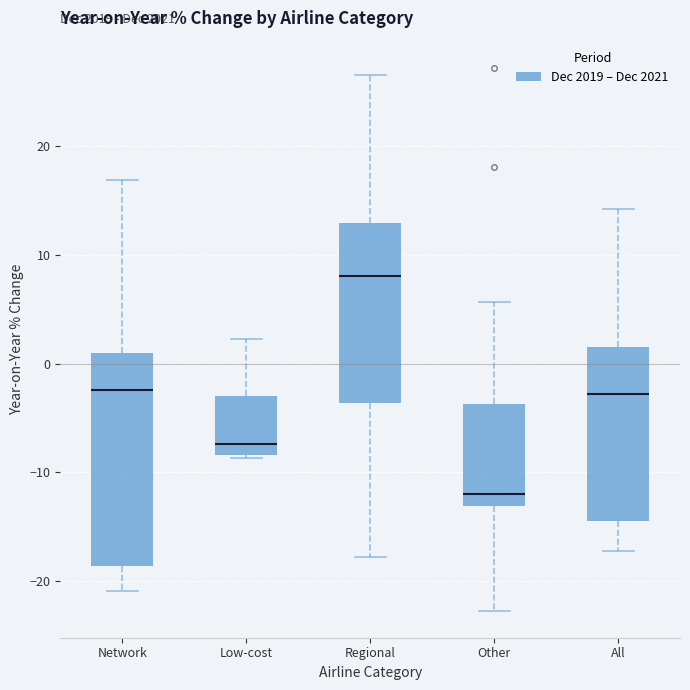

Reading left to right, read every box against the y-axis: the position of its median line, the range the box covers, and the ends of its whiskers. The values are not printed on the chart, so give them approximately, as read against the axis.

Network: median -2, box -19 to 1, whiskers -21 to 17
Low-cost: median -7, box -8 to -3, whiskers -9 to 2
Regional: median 8, box -4 to 13, whiskers -18 to 27
Other: median -12, box -13 to -4, whiskers -23 to 6
All: median -3, box -14 to 2, whiskers -17 to 14